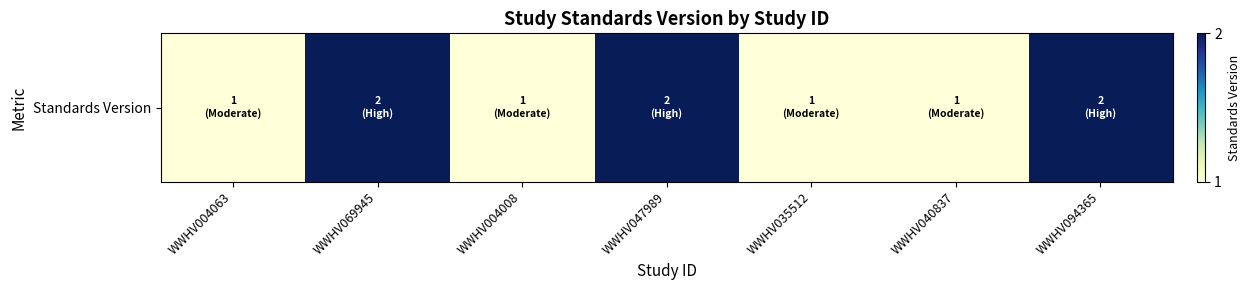

List the labels in order of value, smallest first.

WWHV004063, WWHV004008, WWHV035512, WWHV040837, WWHV069945, WWHV047989, WWHV094365